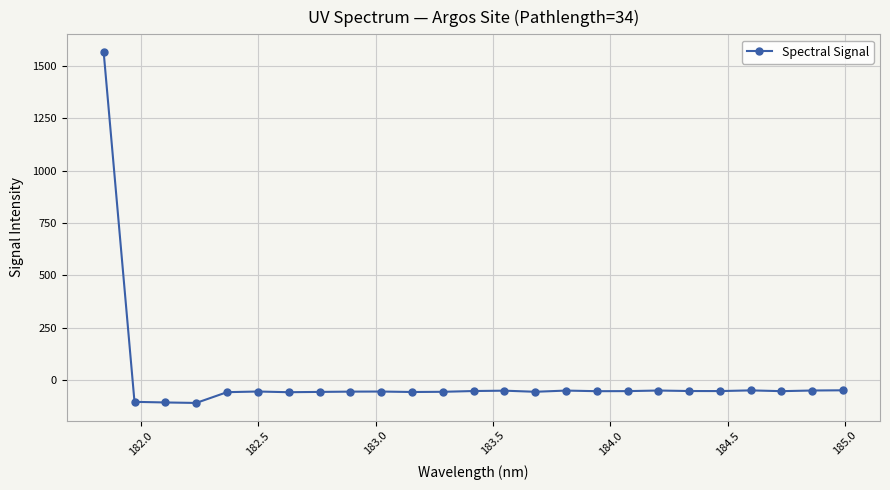

What is the difference between the maximum and second lowest values?

1676.3